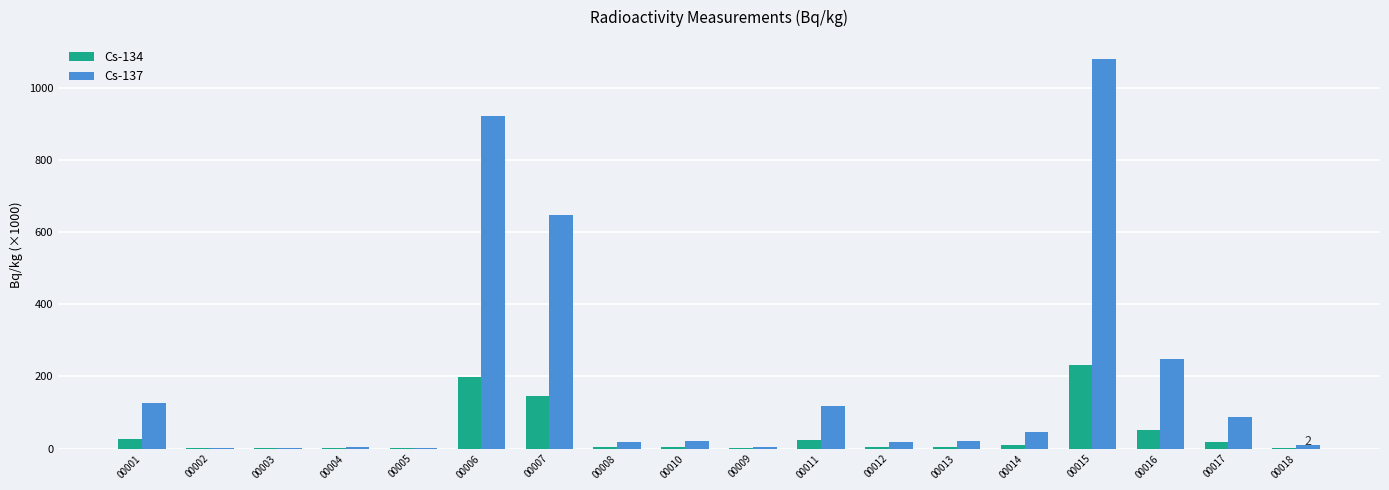

The value of Cs-134 at 00011 is 25.0. True or false?

True